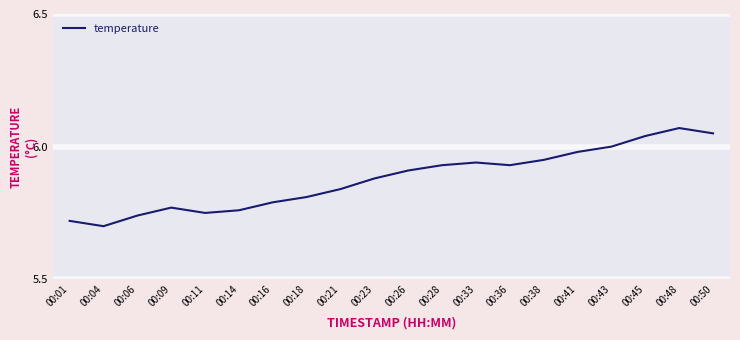

Which category has the highest value across all series?

00:48